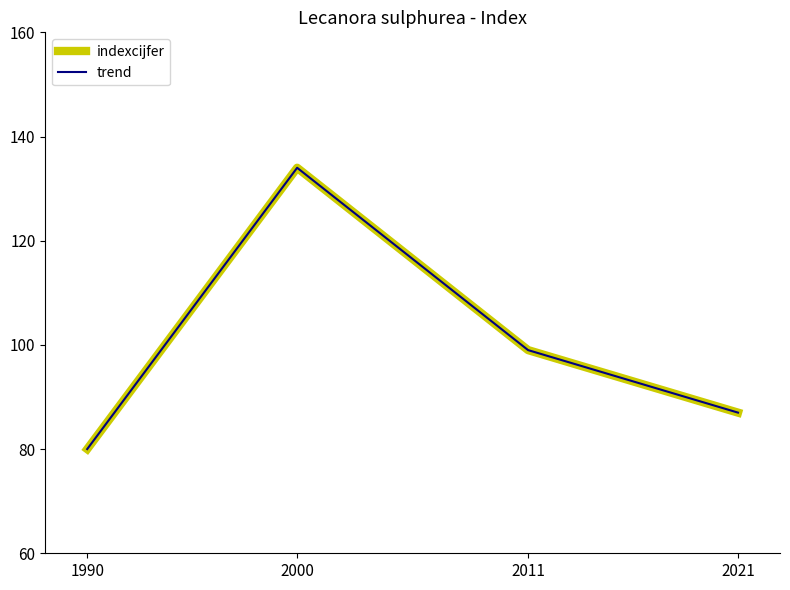

Does the chart have visible grid lines?

No